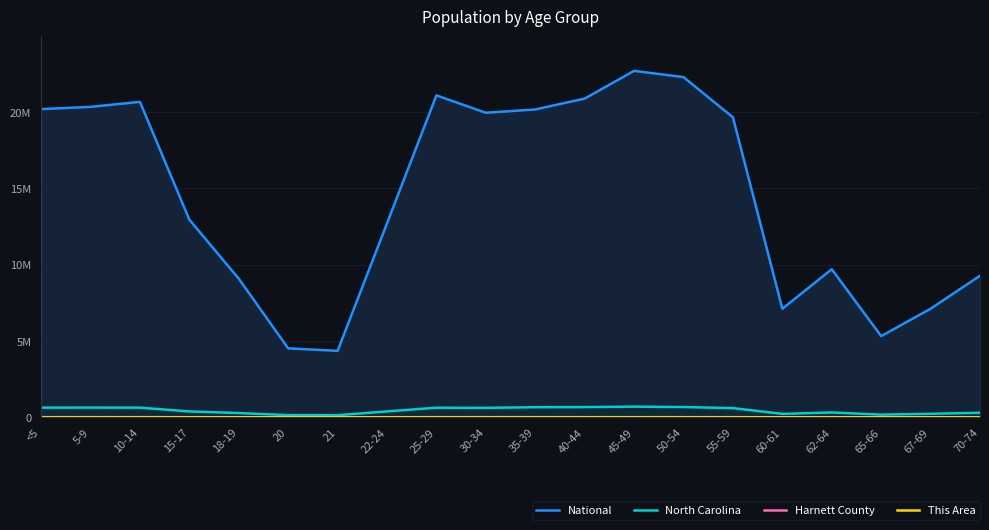

Does the chart display data point markers on the line(s)?

No